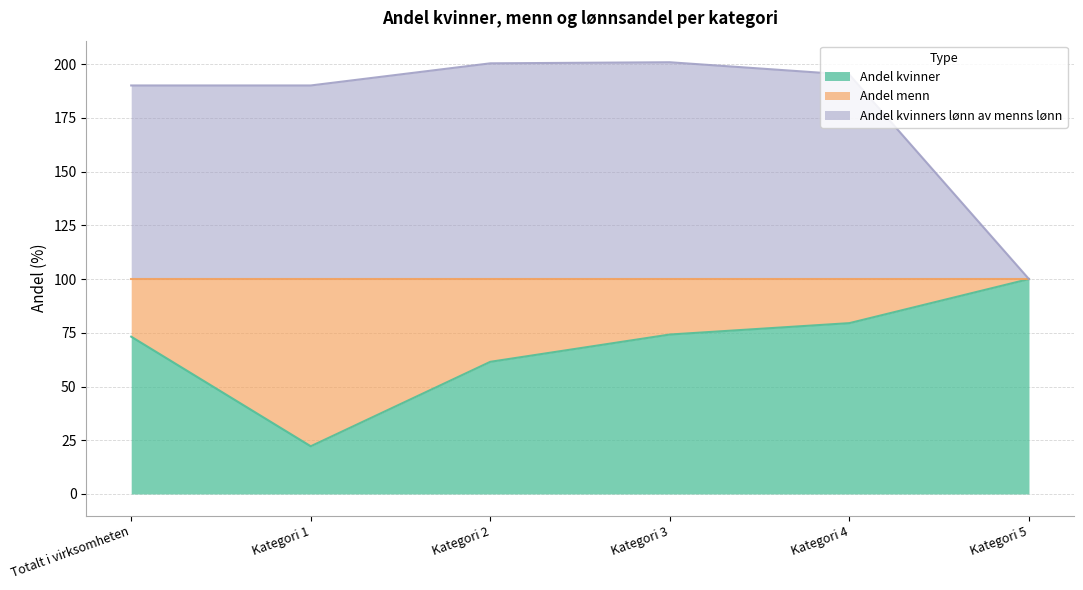

The value of Andel kvinner at Kategori 1 is 22.2. True or false?

True